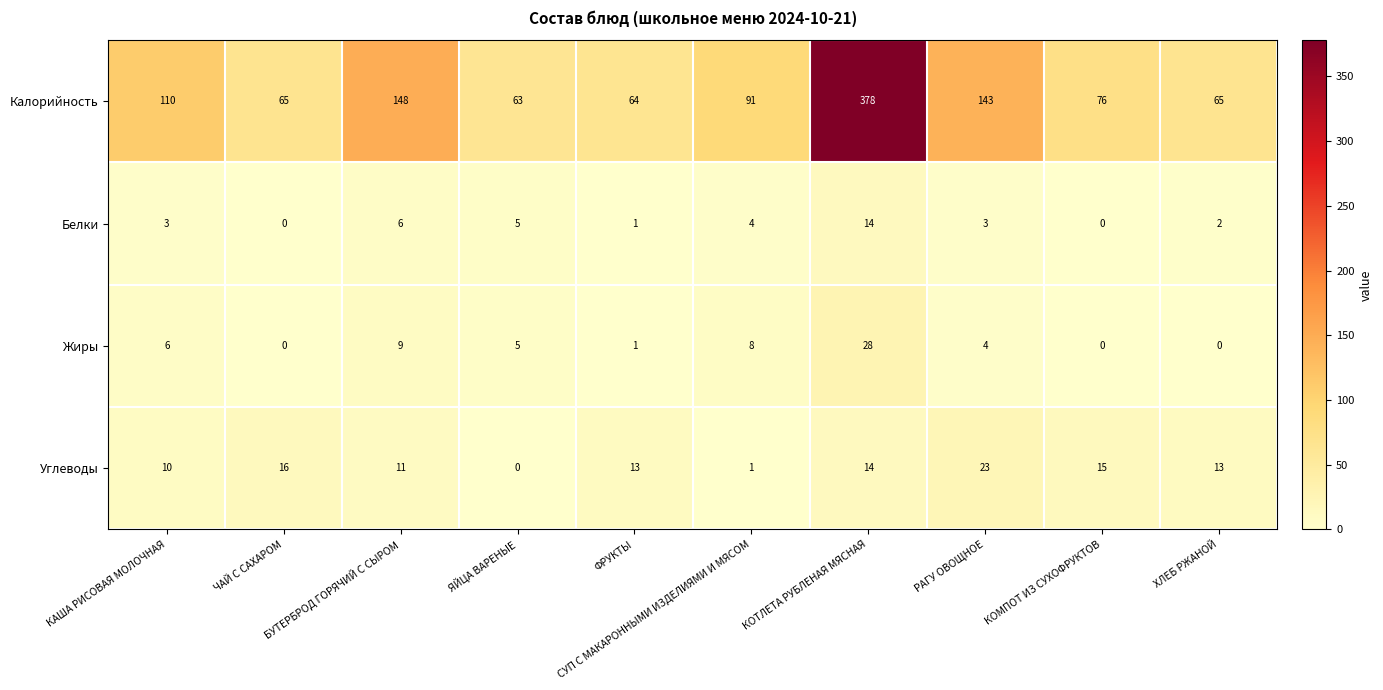

What is the difference between the second highest and second lowest values in the Белки series?

6